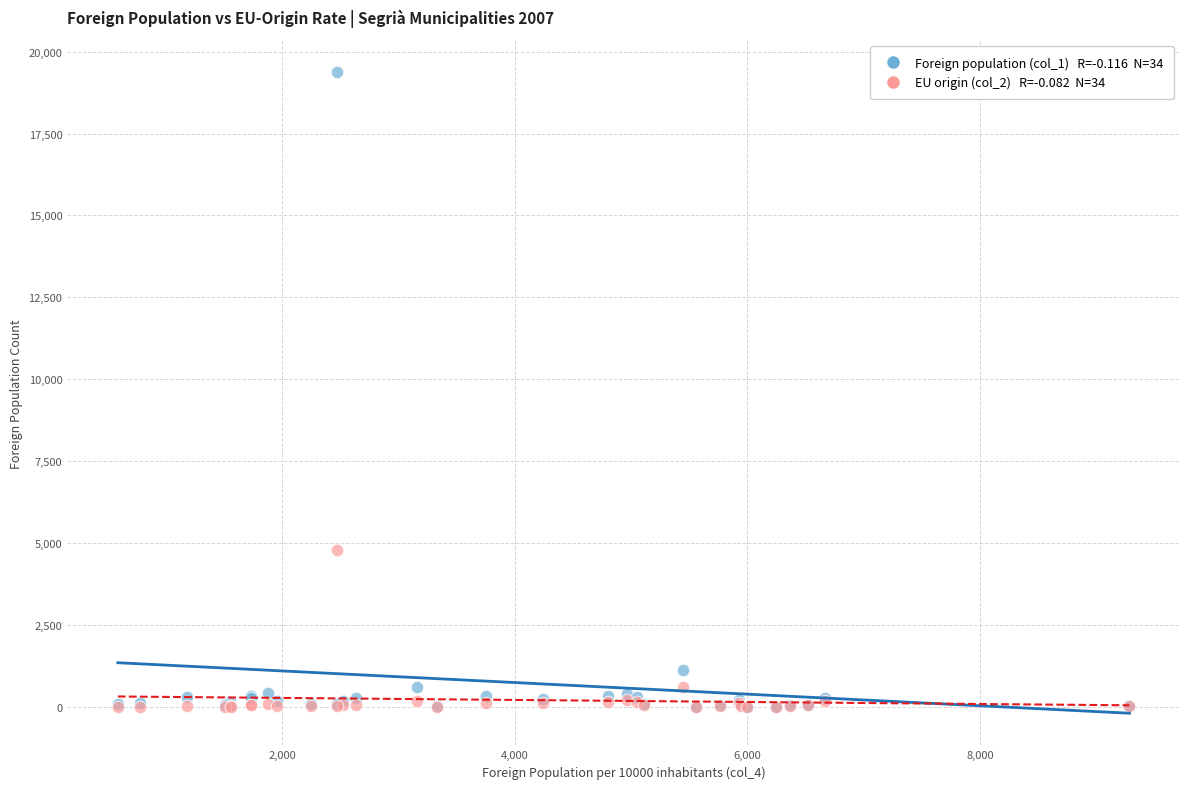

Across all series, what Y value is closest to 9688?

4786